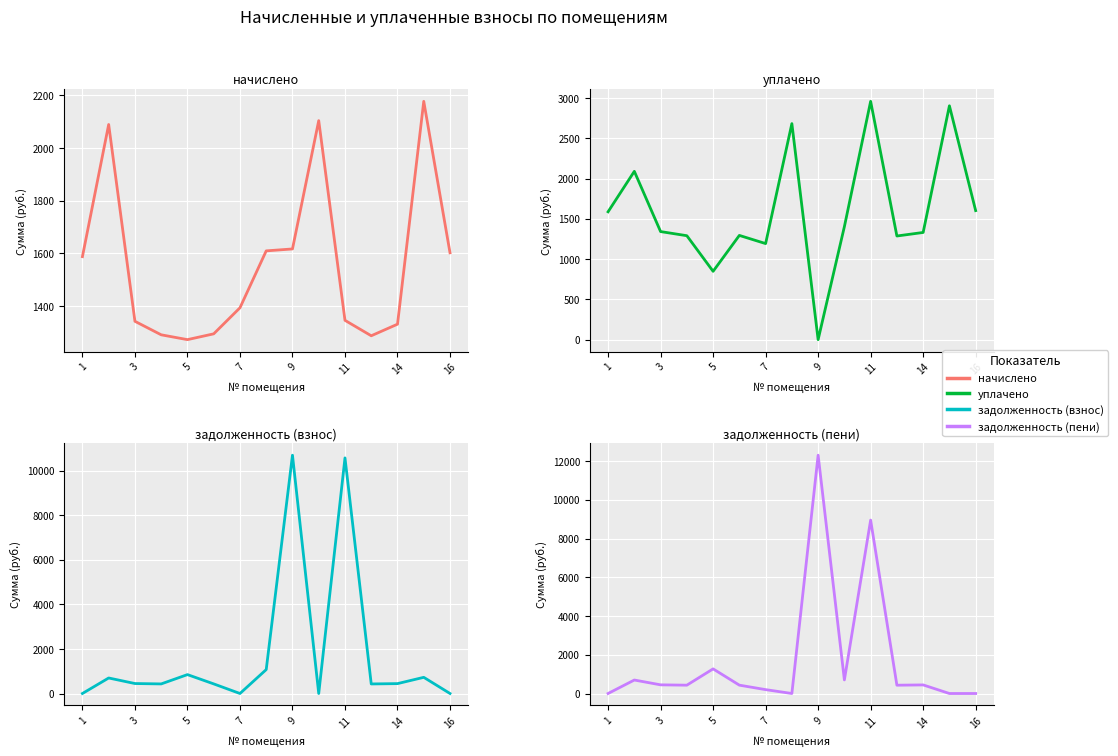

What is the sum of all задолженность (пени) values?

26318.2